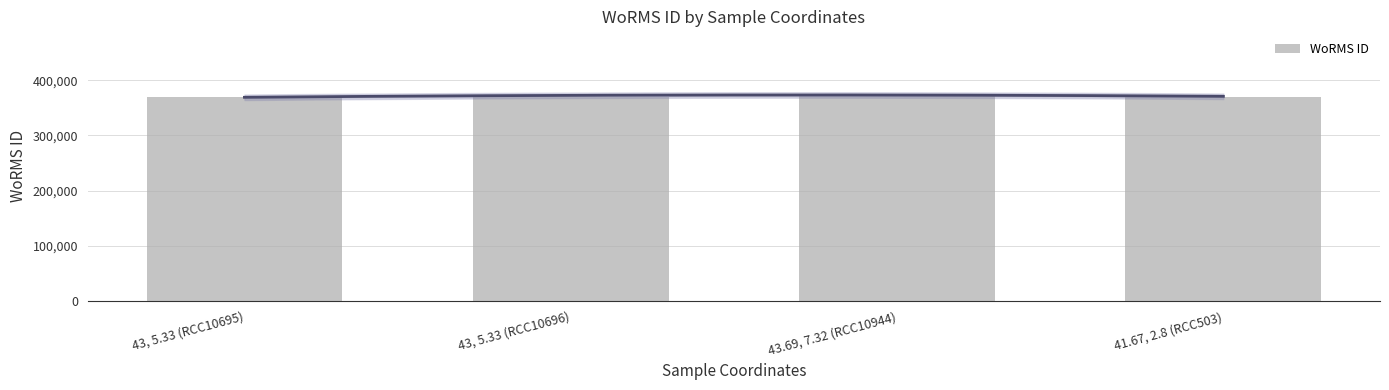

How many values are between 370019 and 375874?

4